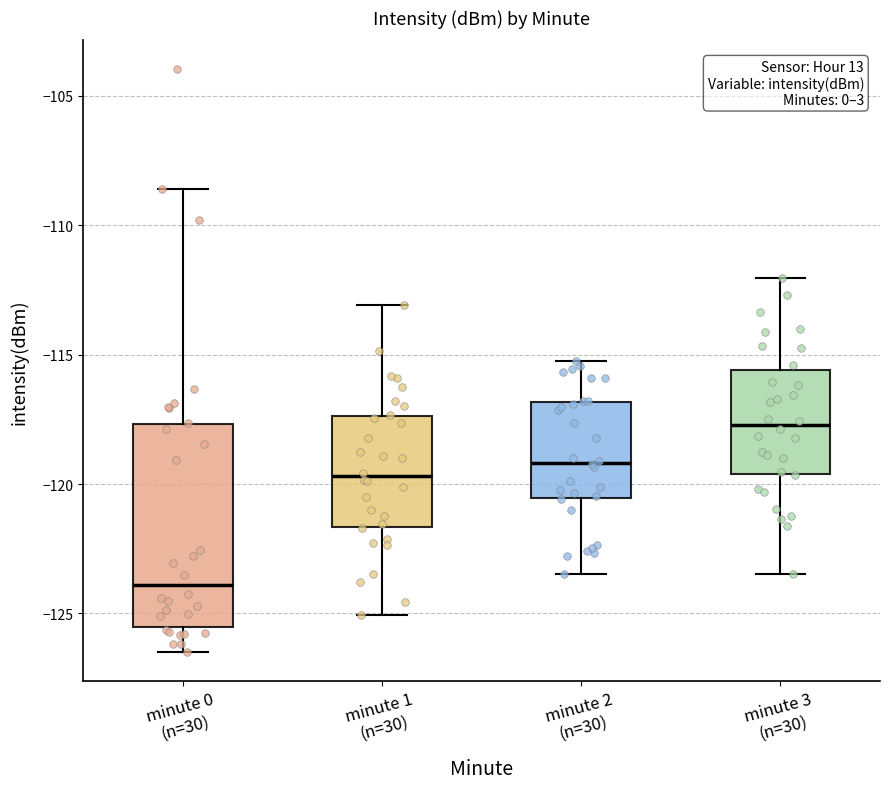

Reading left to right, read every box against the y-axis: the position of its median line, the range the box covers, and the ends of its whiskers. The values are not printed on the chart, so give them approximately, as read against the axis.

minute 0 (n=30): median -124.0, box -125.5 to -117.5, whiskers -126.5 to -108.5
minute 1 (n=30): median -119.5, box -121.5 to -117.5, whiskers -125.0 to -113.0
minute 2 (n=30): median -119.0, box -120.5 to -117.0, whiskers -123.5 to -115.0
minute 3 (n=30): median -117.5, box -119.5 to -115.5, whiskers -123.5 to -112.0